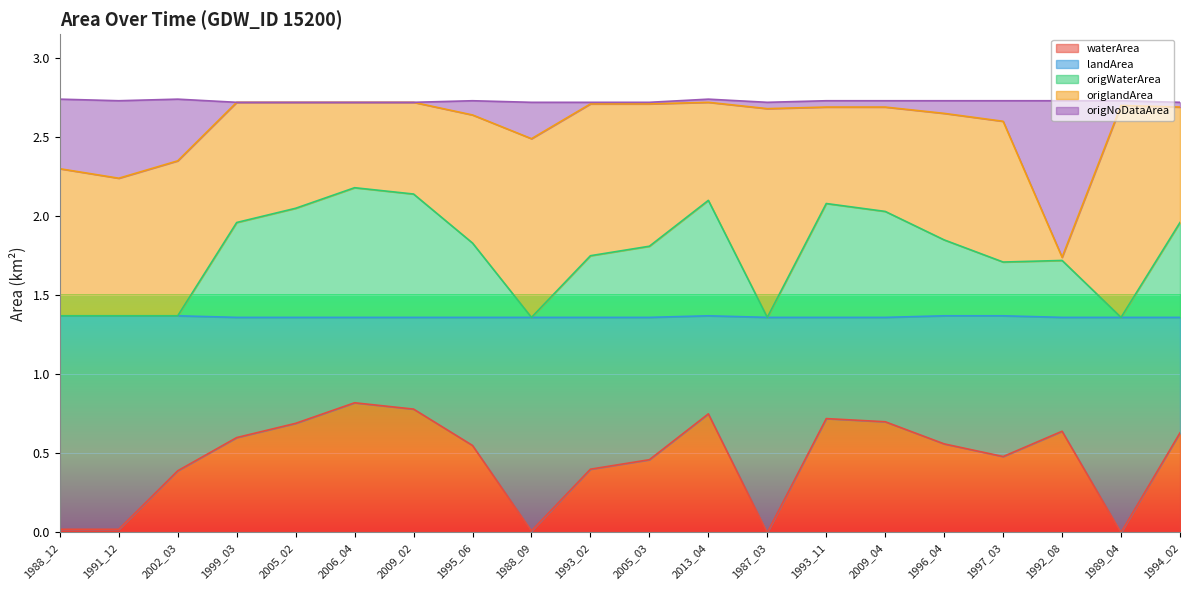

Does the chart display data point markers on the line(s)?

No